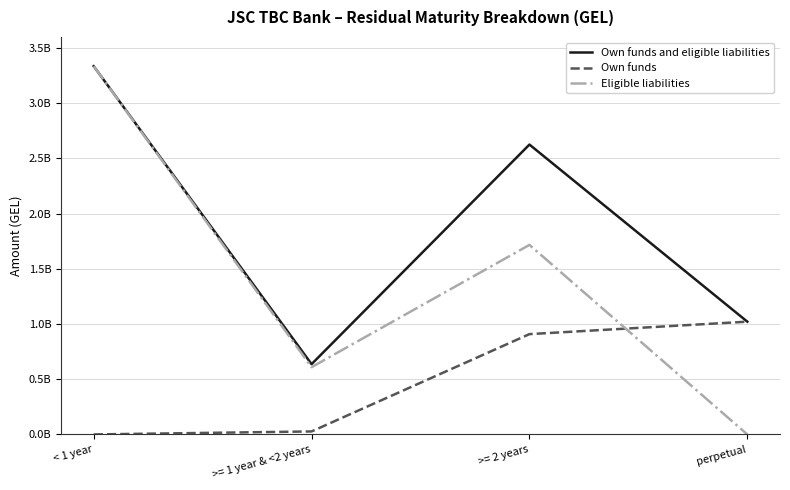

Reading left to right, what are all the values shown in this chart?

Own funds and eligible liabilities: < 1 year=3335151604.9	>= 1 year & <2 years=636608039.7	>= 2 years=2625391076.6	perpetual=1021350000.0
Own funds: < 1 year=0.0	>= 1 year & <2 years=27236000.0	>= 2 years=908658968.4	perpetual=1021350000.0
Eligible liabilities: < 1 year=3335151604.9	>= 1 year & <2 years=609372039.7	>= 2 years=1716732108.2	perpetual=0.0